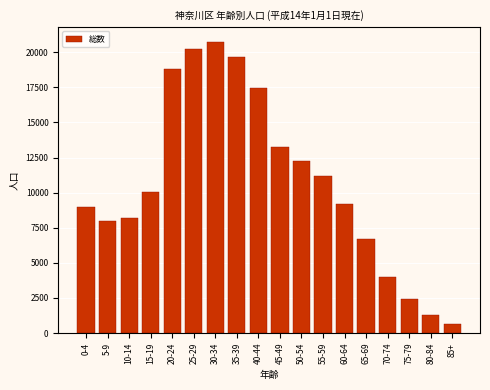

Reading left to right, transcribe all the data shown in this chart.

9011	7969	8181	10061	18825	20249	20746	19685	17475	13275	12256	11183	9219	6721	4020	2449	1299	624